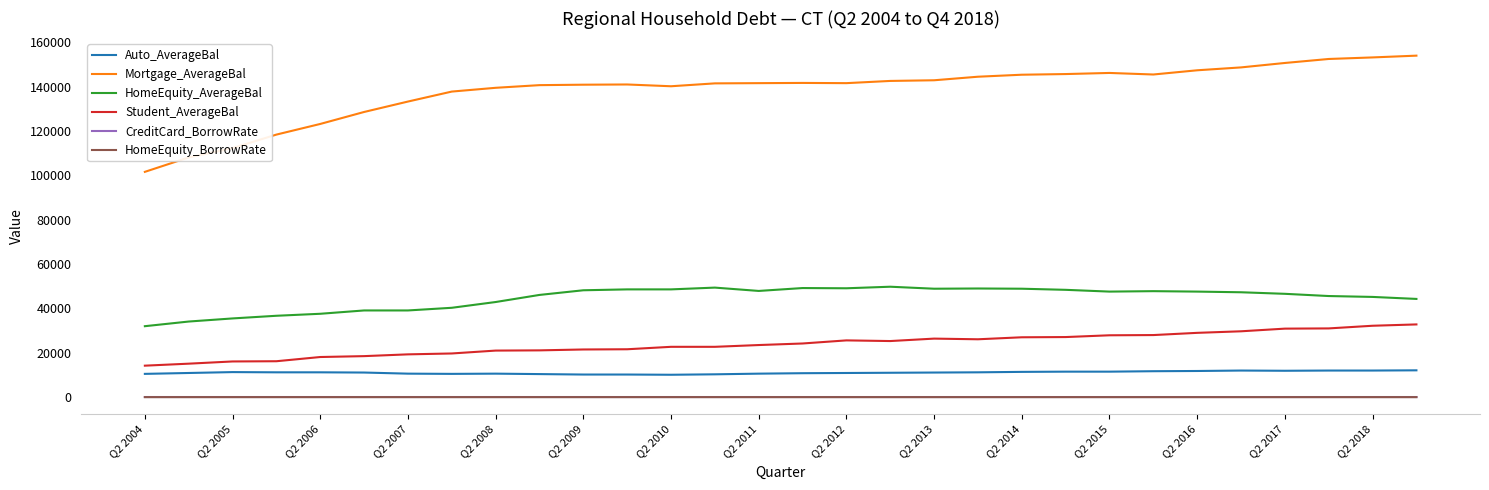

What is the maximum value for Mortgage_AverageBal?

154000.0